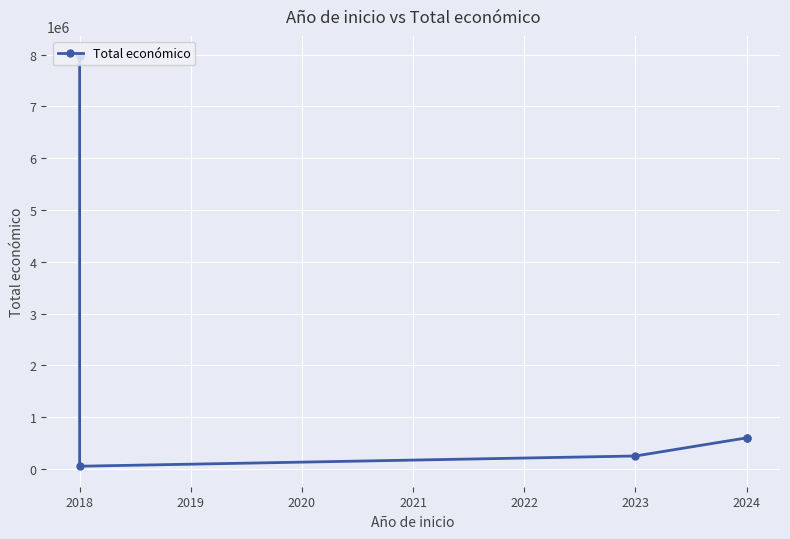

Count the number of data series in this chart.

1